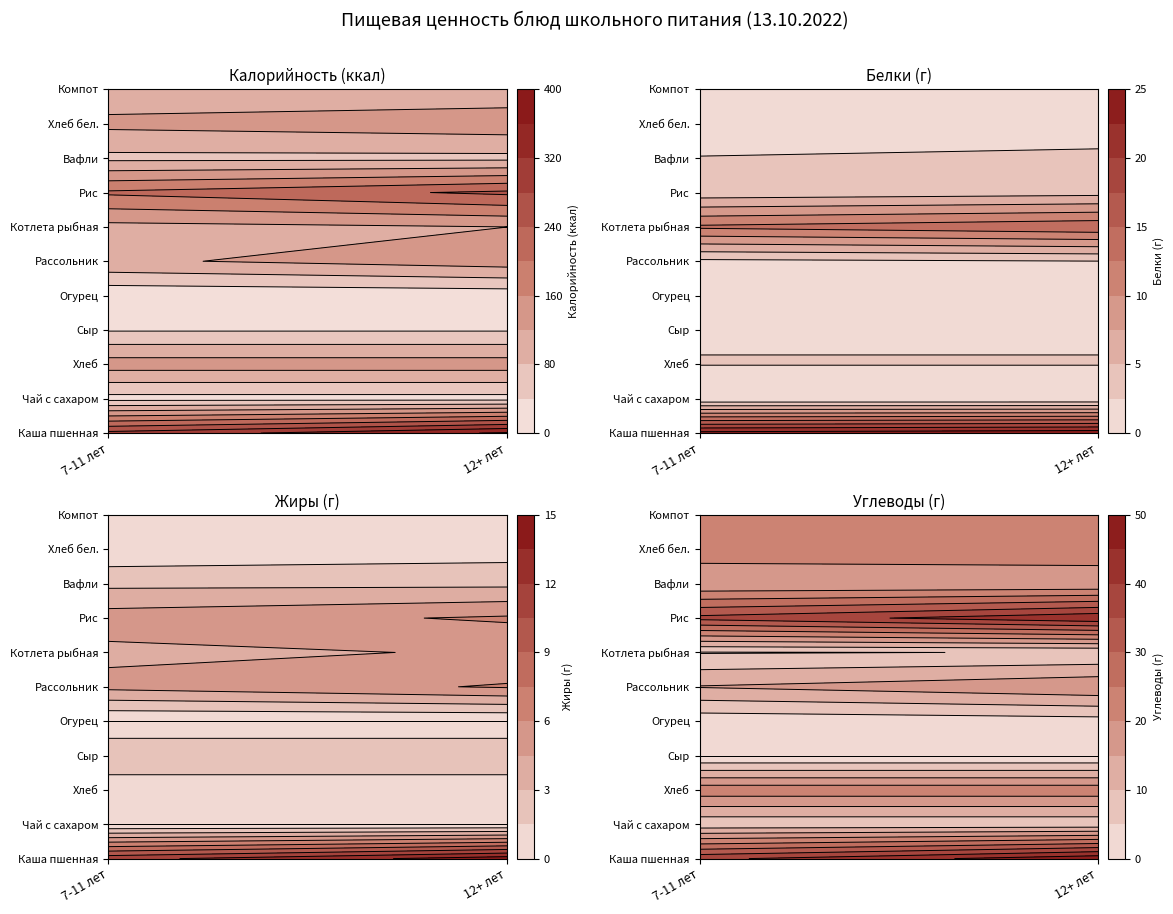

Rank the series by their maximum value, from highest to lowest.

Калорийность, Углеводы, Белки, Жиры